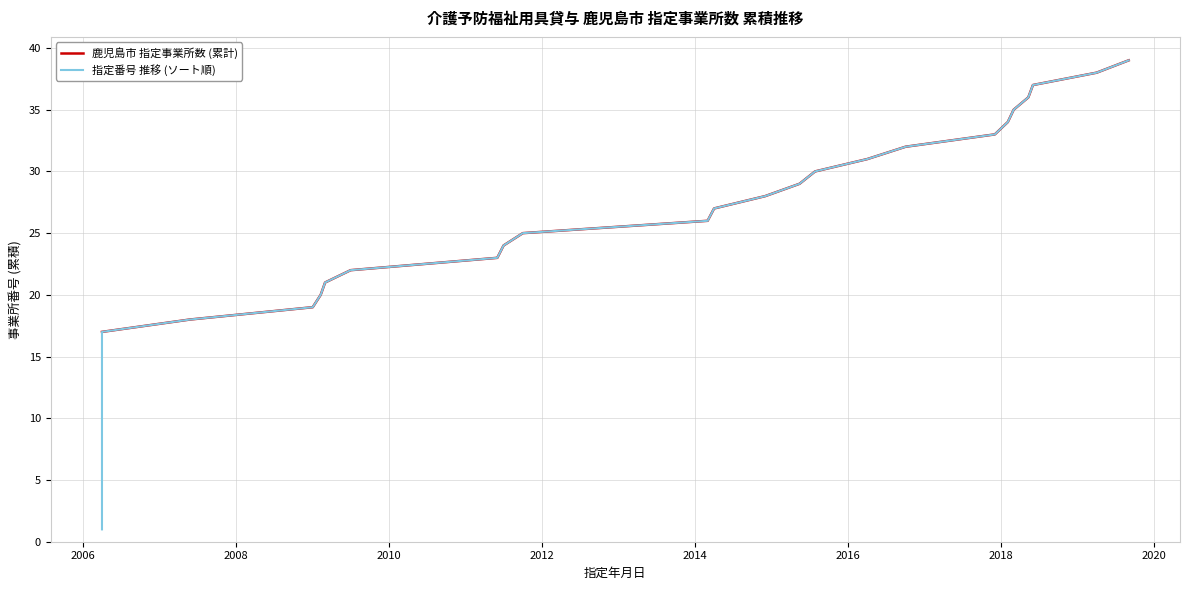

Does the chart have visible grid lines?

Yes